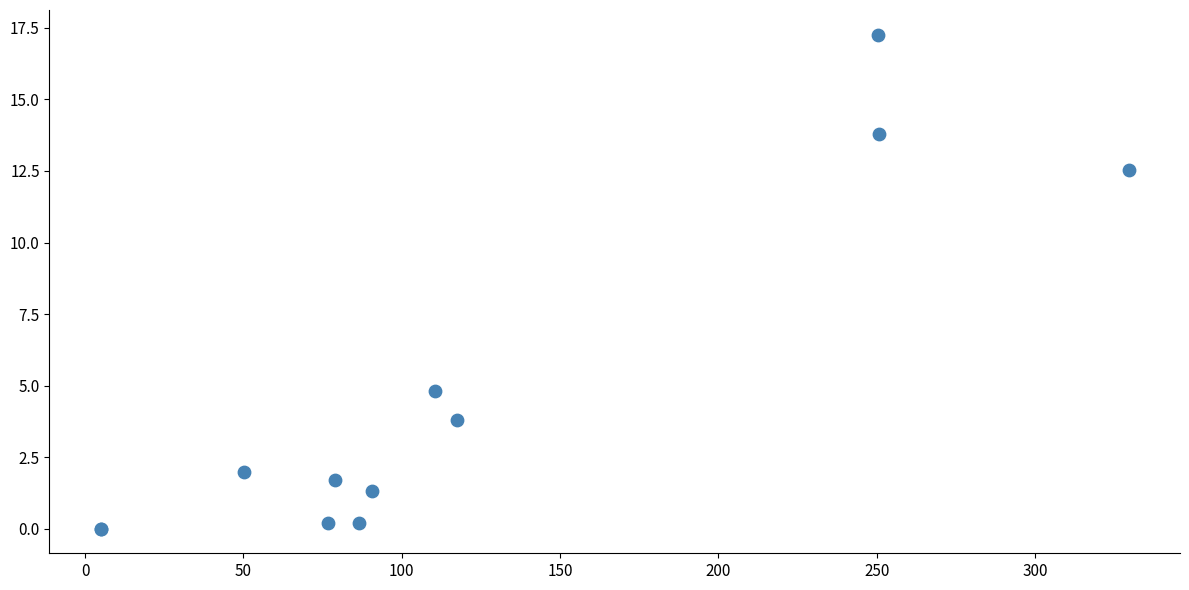

What Y value in the scatter plot is closest to 8?

4.8